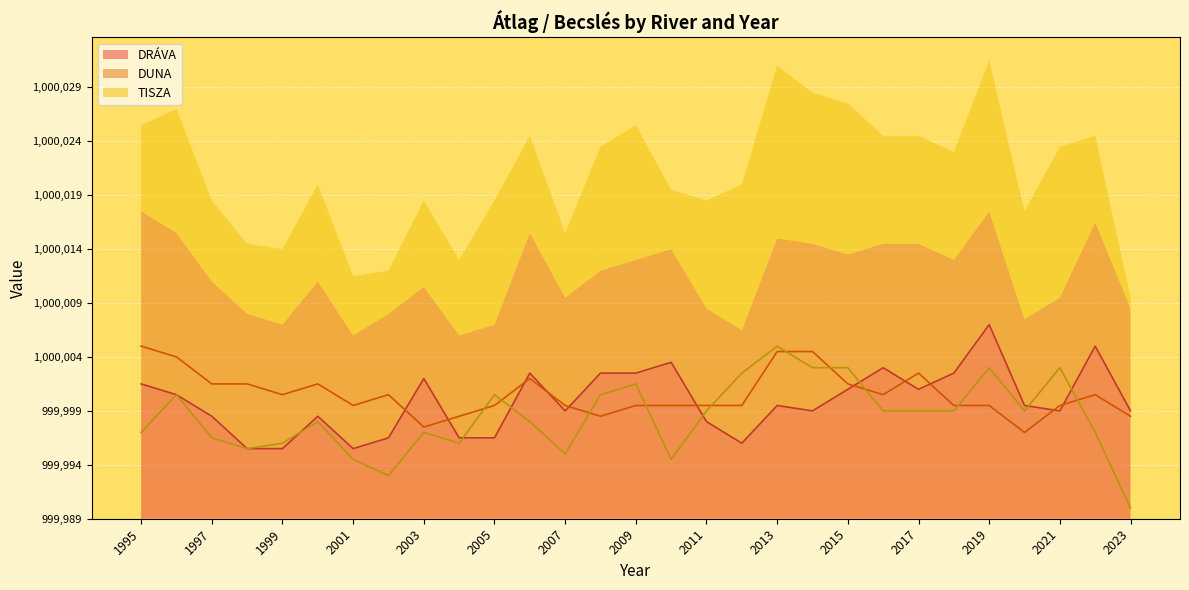

At how many categories does at least one series exceed 7?

29